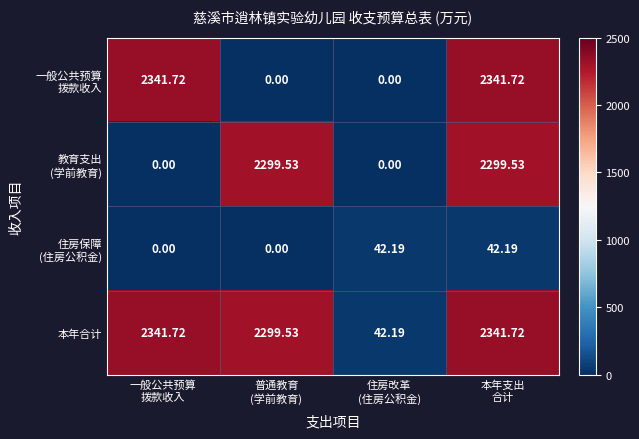

Count the number of data series in this chart.

4